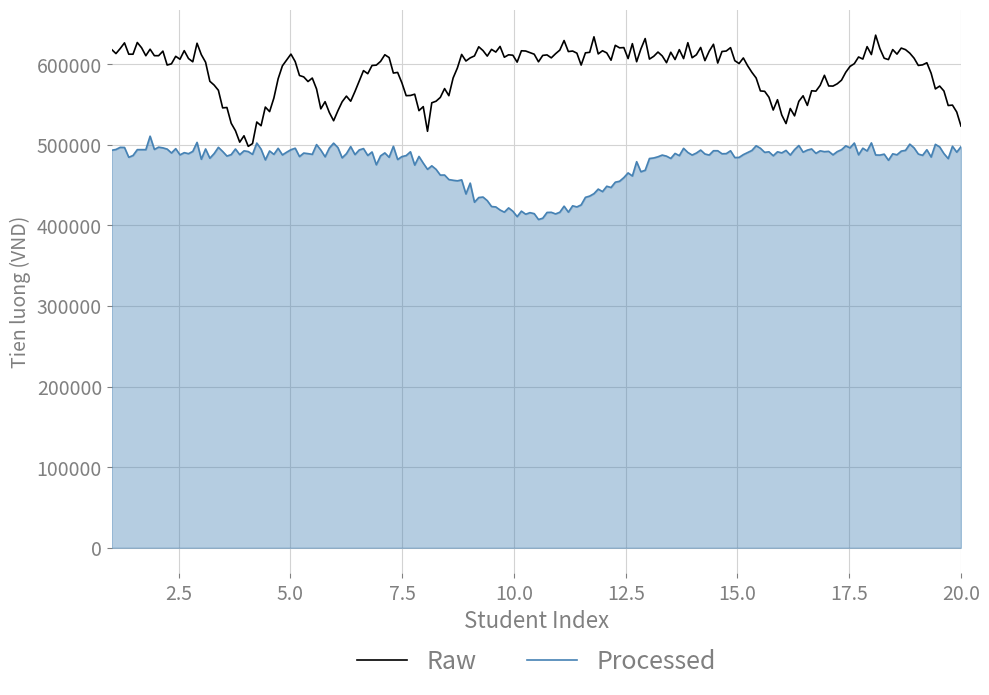

Which series has the widest spread of values?

Raw